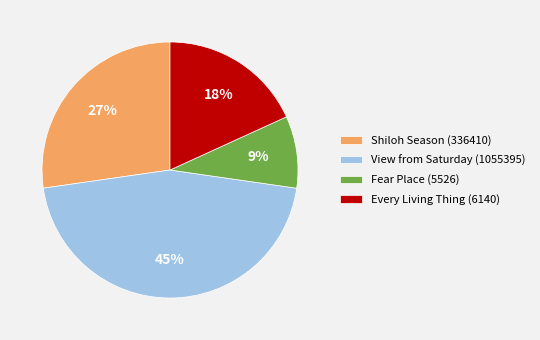

Which category has the smallest portion of the pie?

Fear Place (5526)